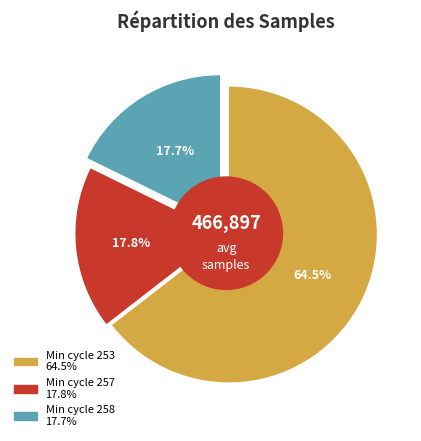

Is there a majority slice in this chart?

Yes